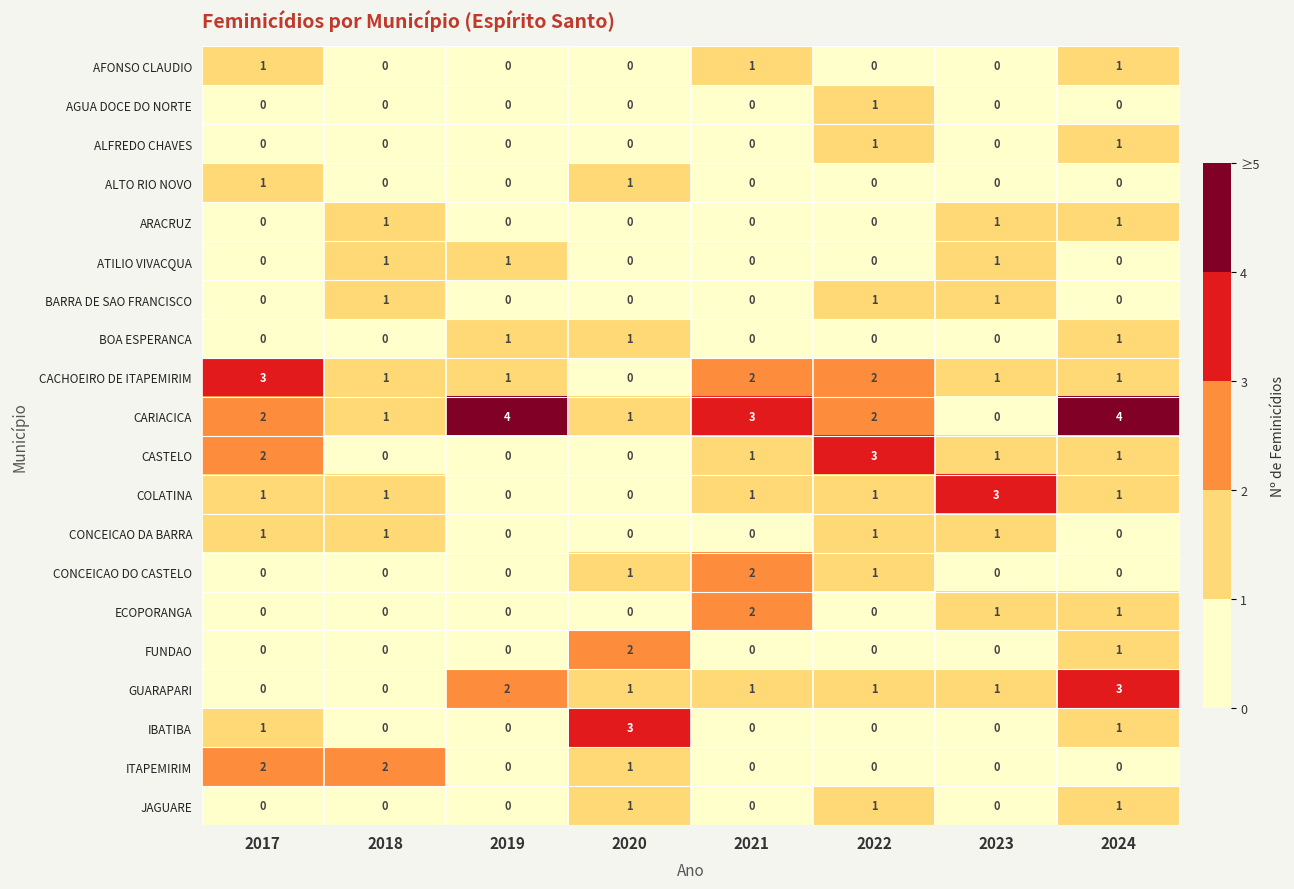

What is the total value across all series at 2021?

13